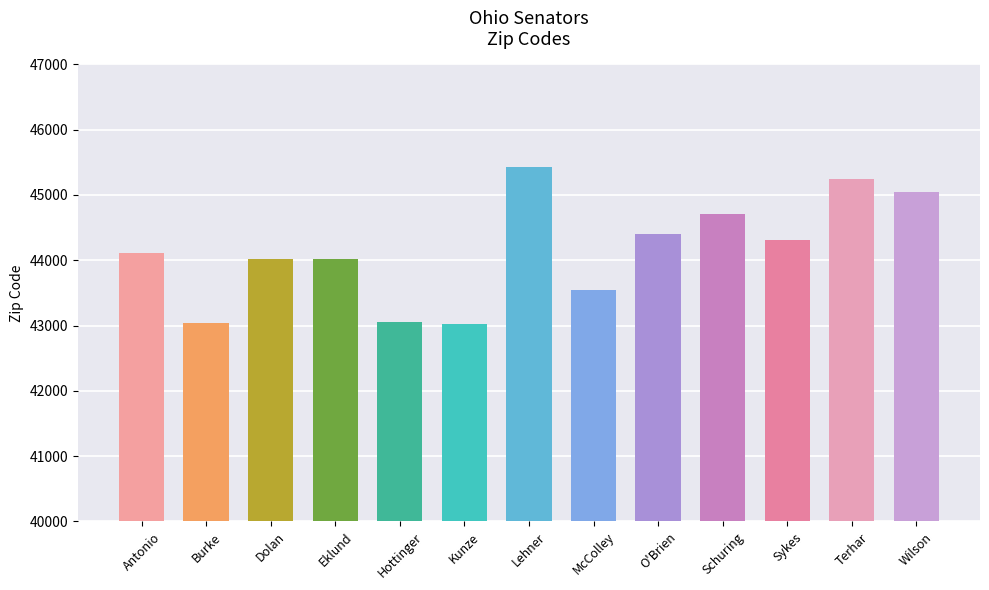

How many data points are less than 44107?

6